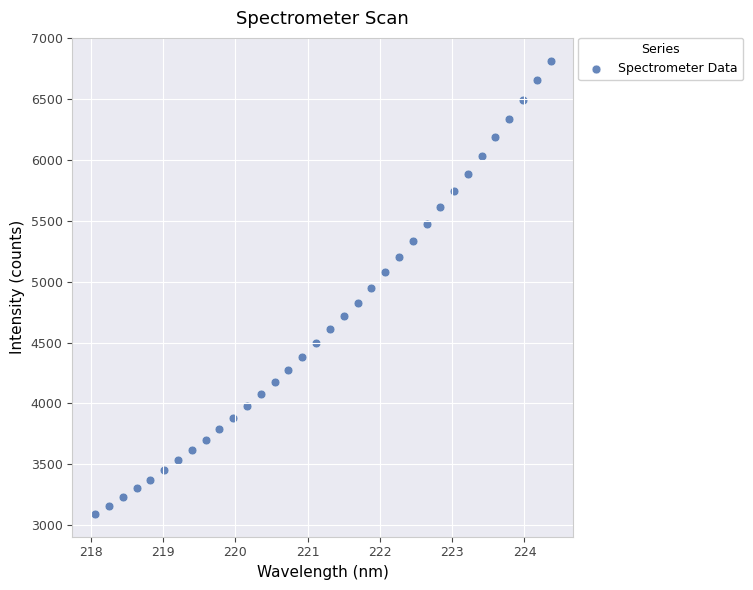

What is the range of X values (max minus min)?

6.3